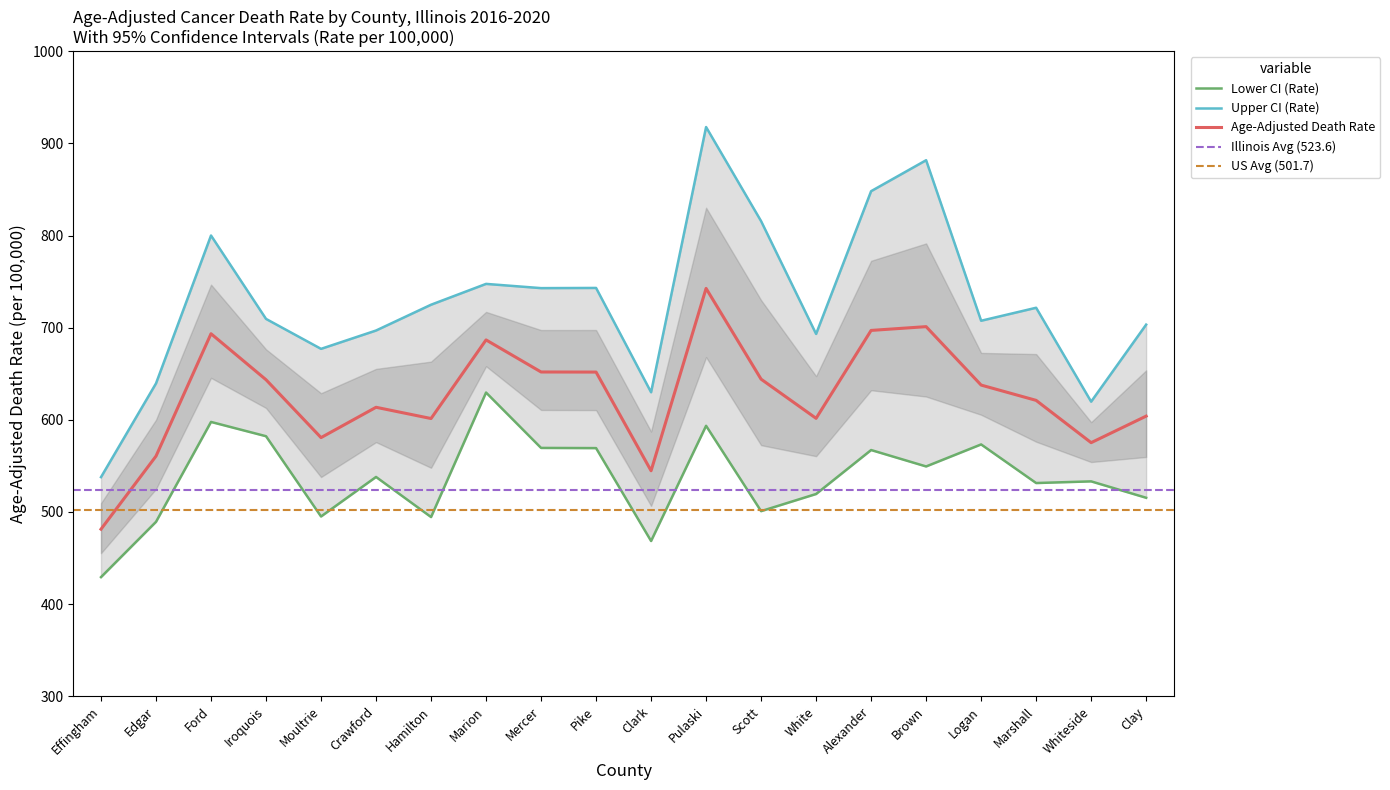

List the labels in order of Age-Adjusted Death Rate value, largest first.

Pulaski, Brown, Alexander, Ford, Marion, Mercer, Pike, Scott, Iroquois, Logan, Marshall, Crawford, Clay, White, Hamilton, Moultrie, Whiteside, Edgar, Clark, Effingham